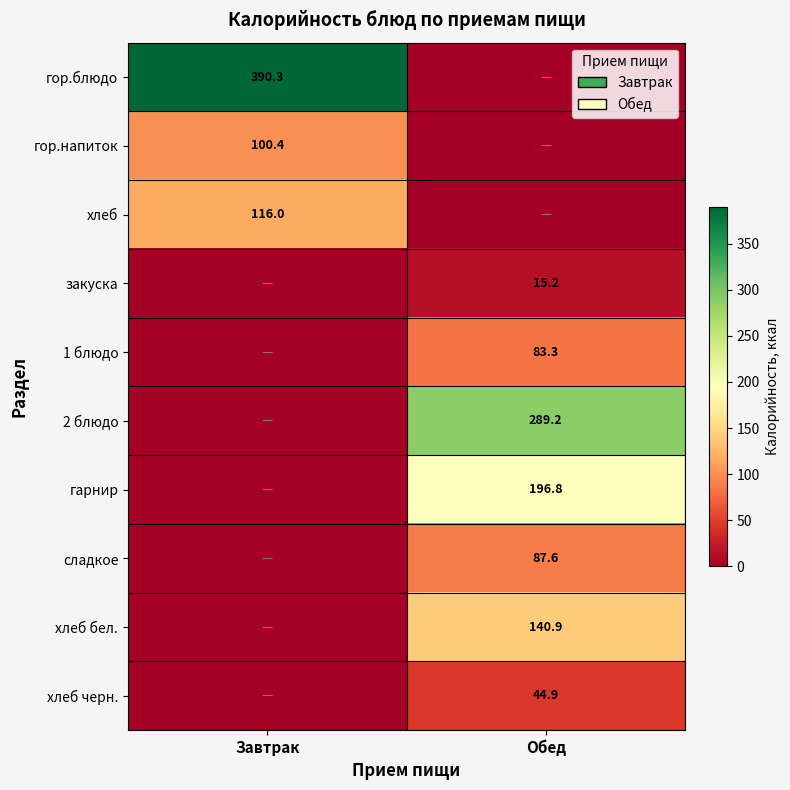

The гор.напиток series shows 167.4 at Завтрак. True or false?

False